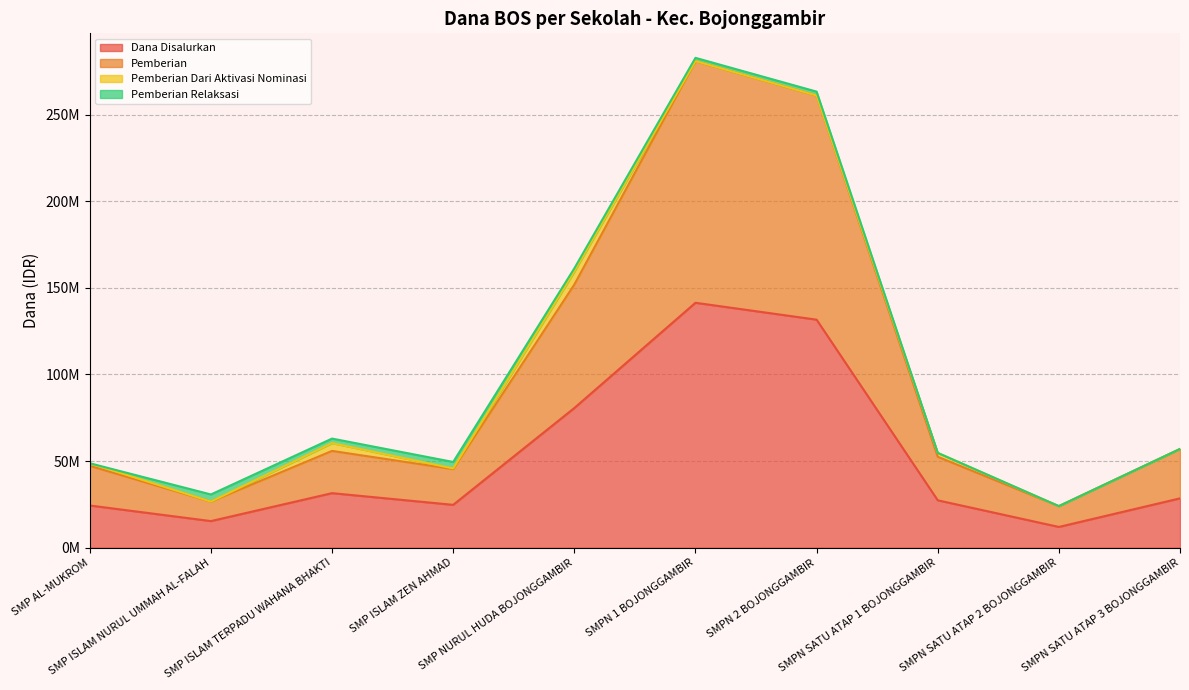

What is the approximate value of Pemberian at SMP NURUL HUDA BOJONGGAMBIR, to the nearest 10?

151875000